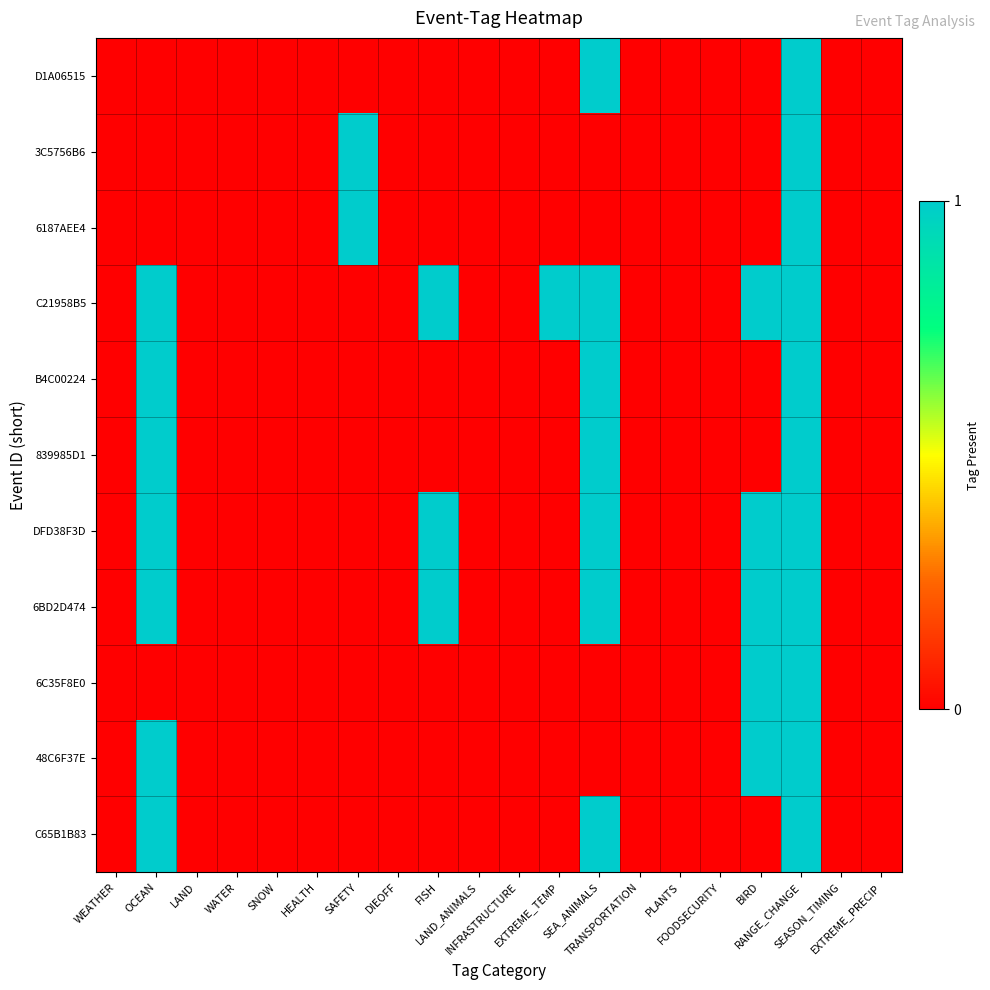

Which series has the widest spread of values?

D1A06515